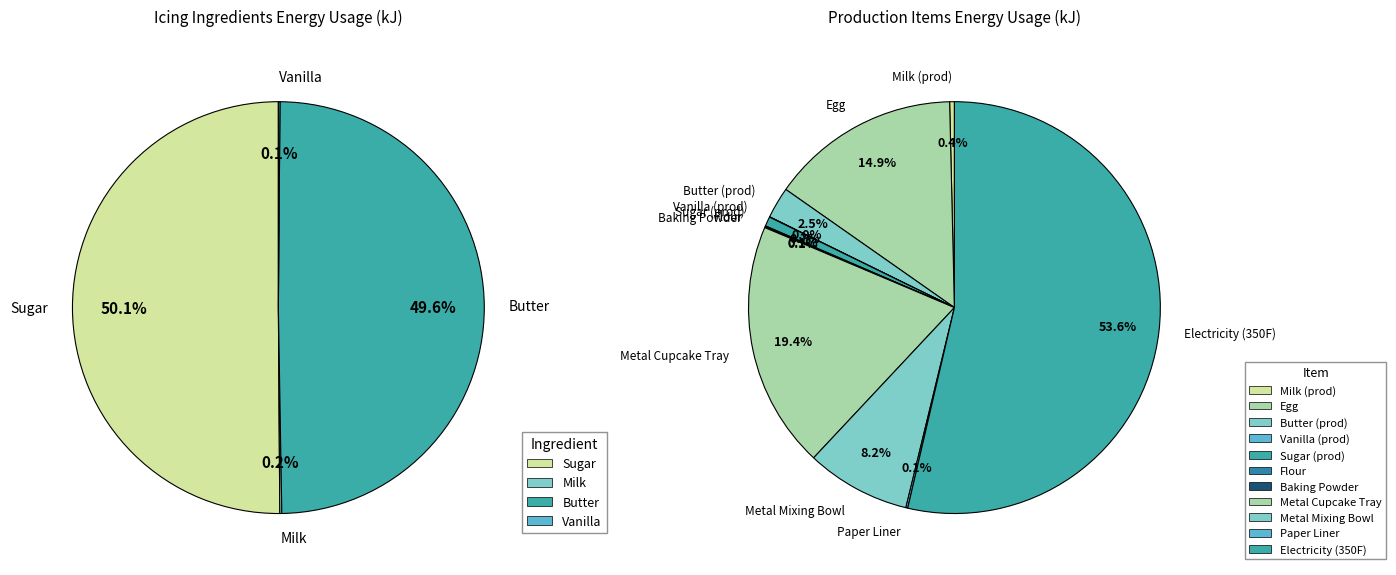

The Vanilla slice represents 0% of the pie. True or false?

True